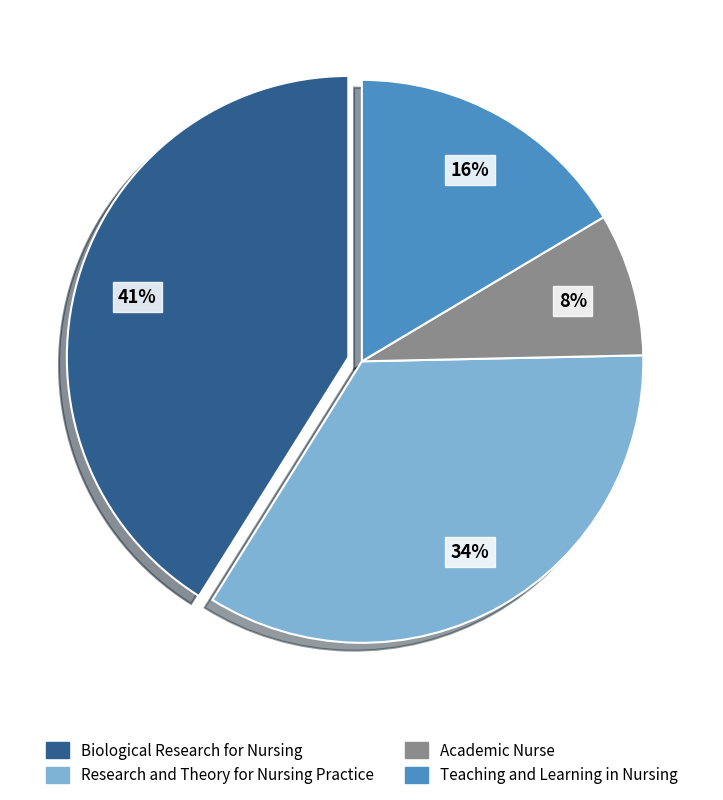

Does Biological Research for Nursing represent more than half of the total?

No